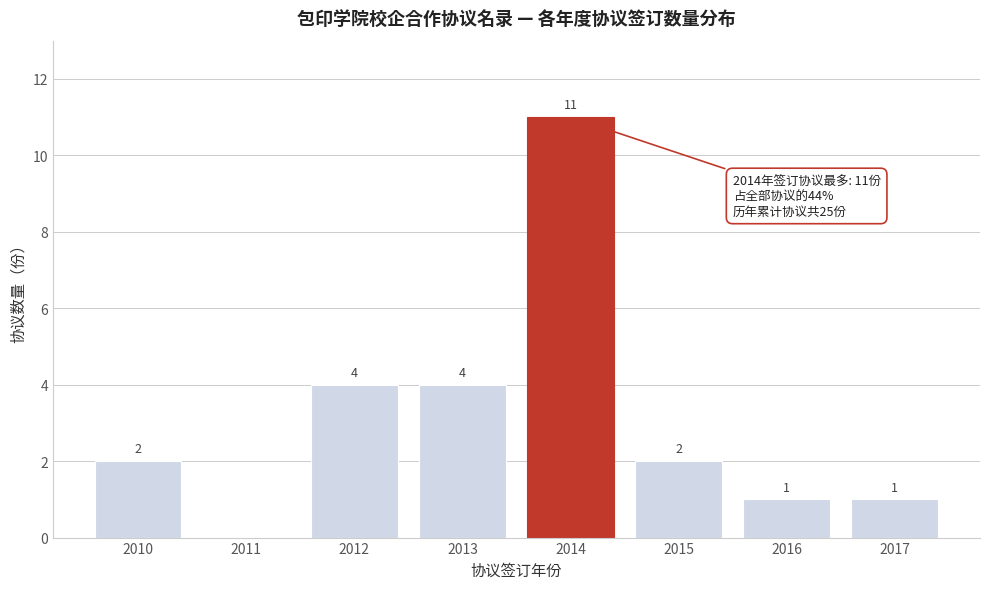

Reading left to right, what are all the values shown in this chart?

2010=2	2011=0	2012=4	2013=4	2014=11	2015=2	2016=1	2017=1